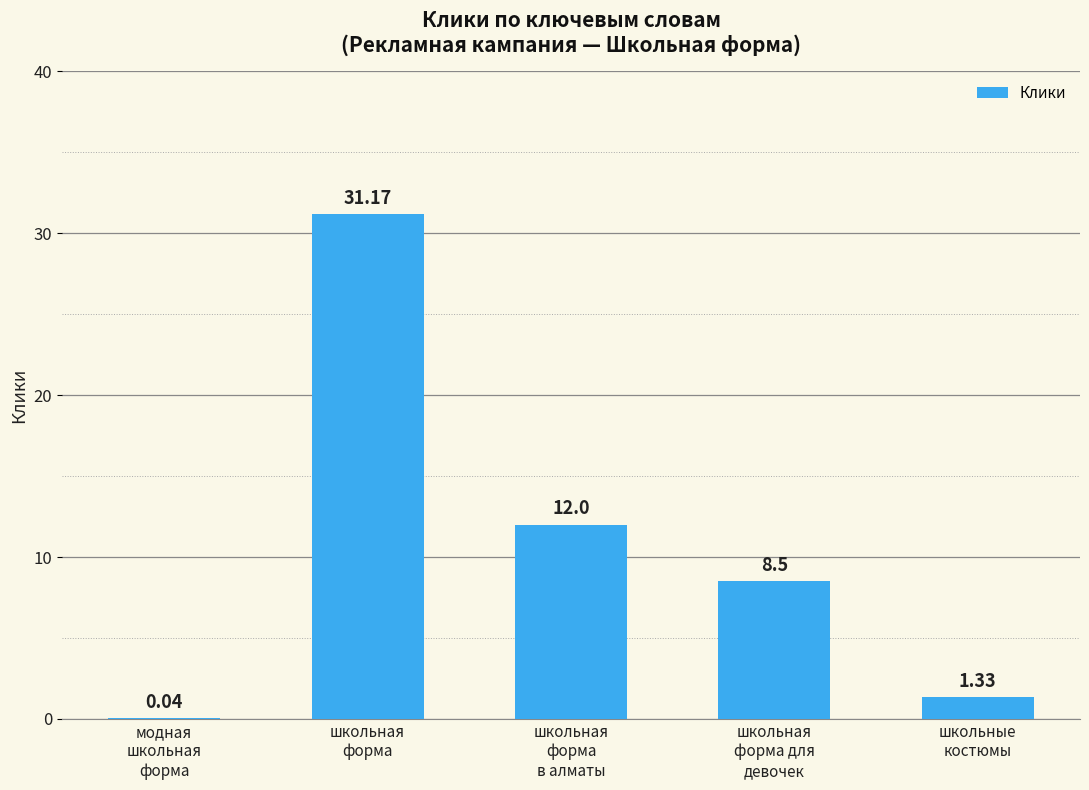

What is the sum of all values?

53.0